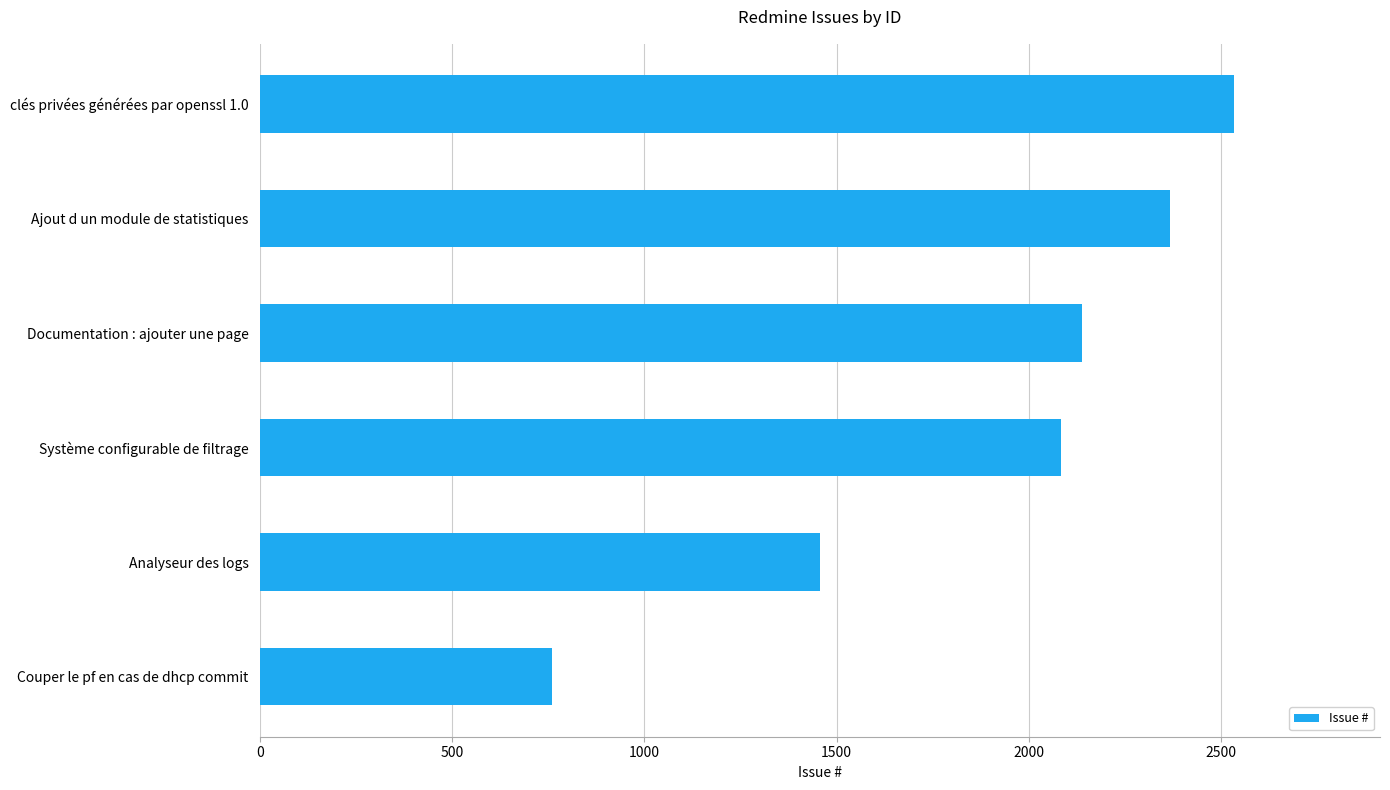

What is the ratio of the value at Ajout d un module de statistiques to the value at Couper le pf en cas de dhcp commit?

3.1